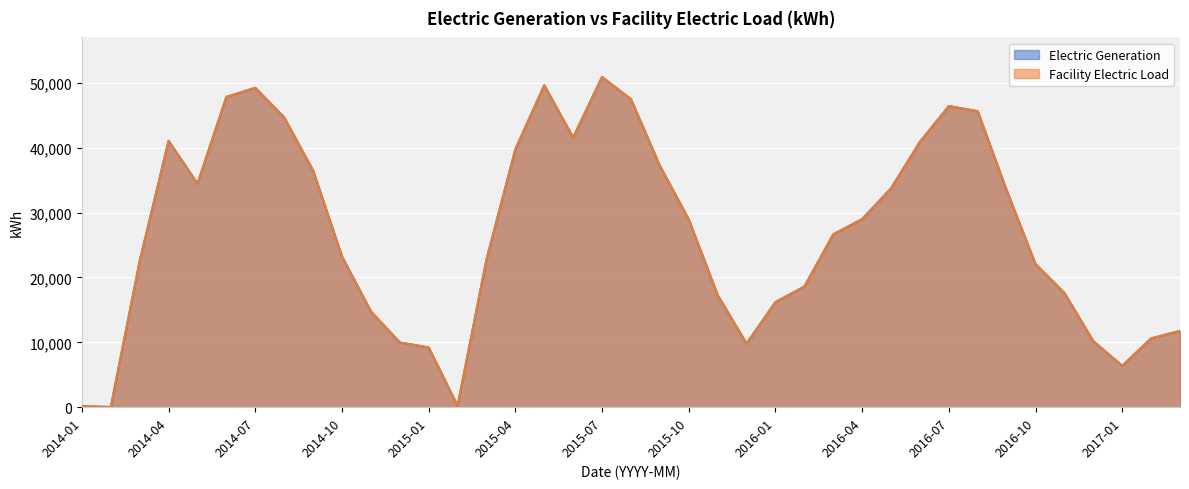

What position from the left is 2015-08?

20